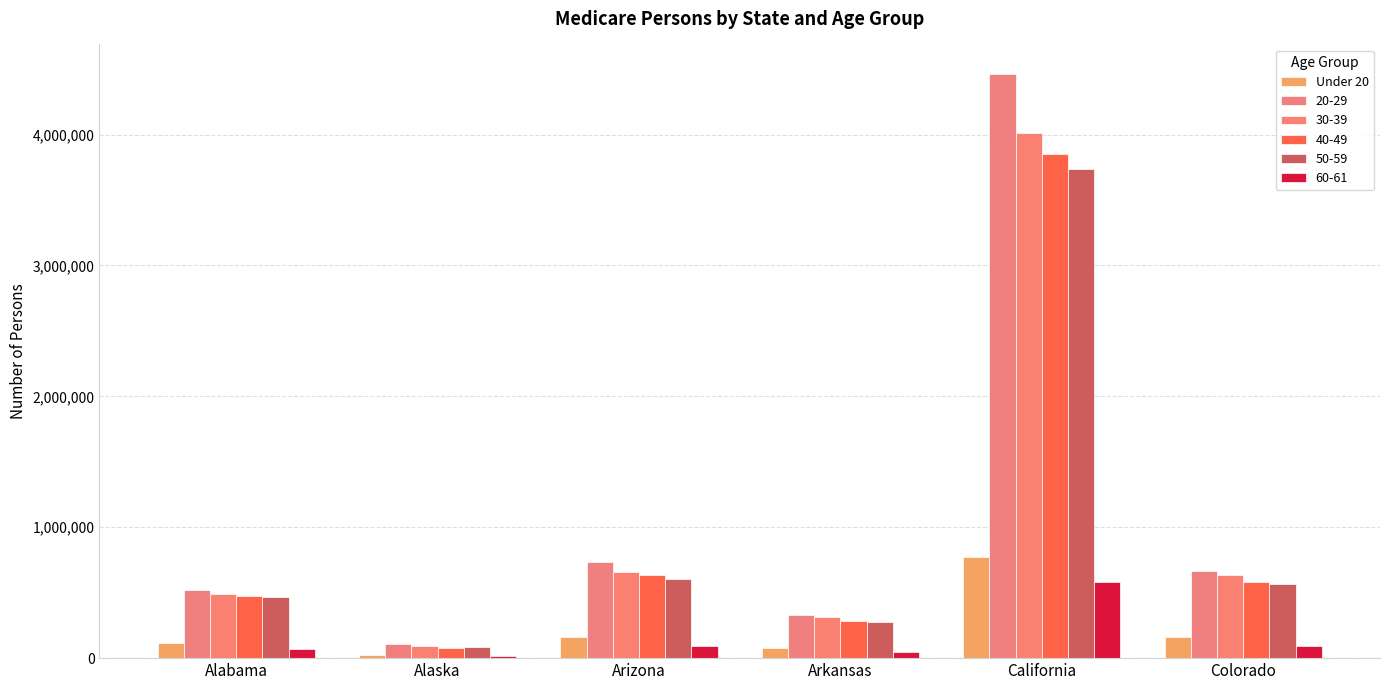

What position from the right is Alabama?

6